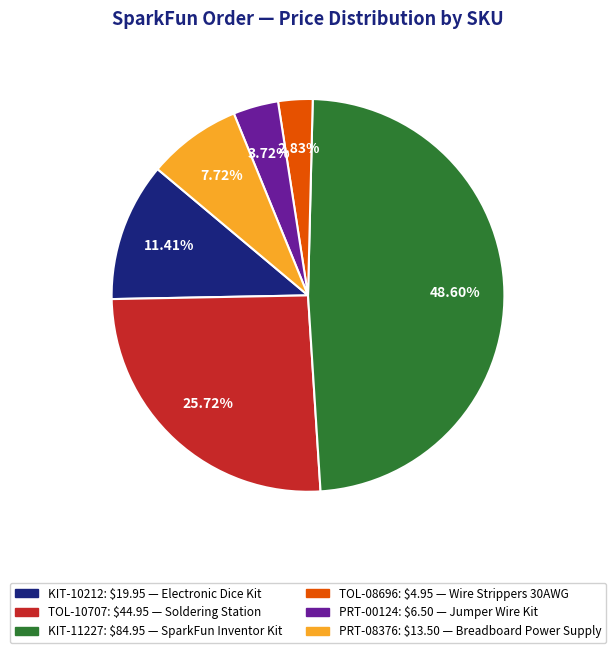

Does any single category account for the majority?

No